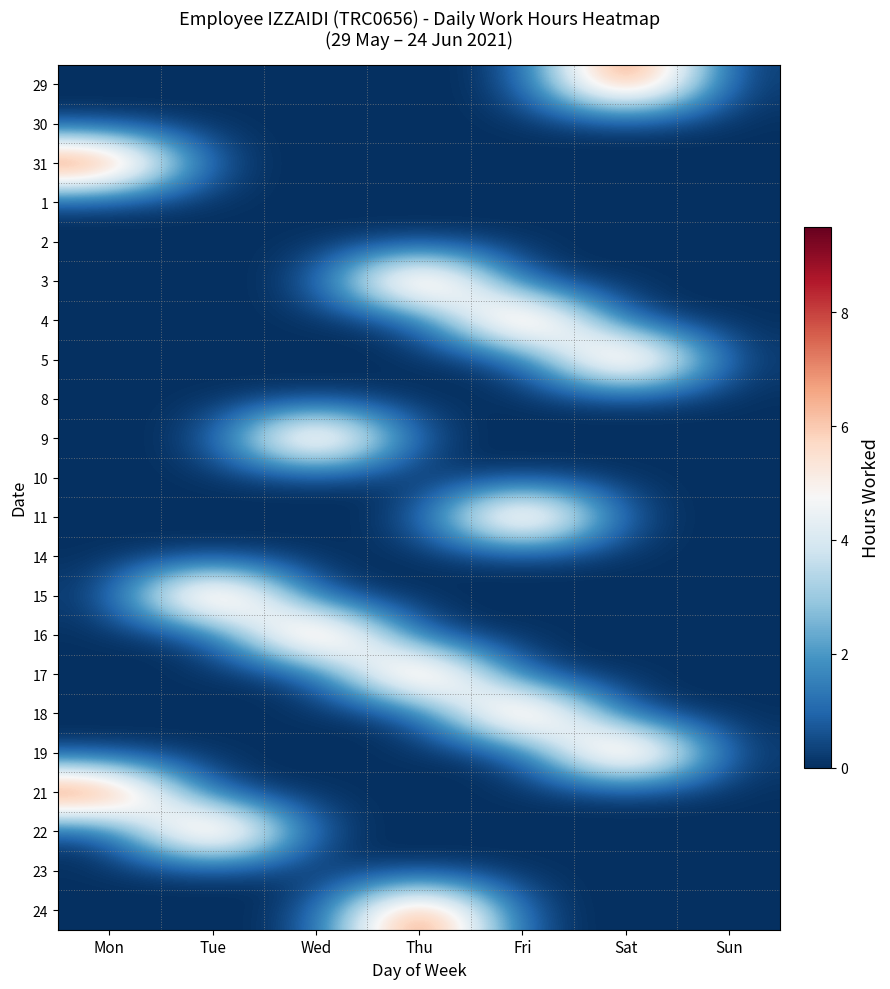

How many distinct data groups are displayed?

22